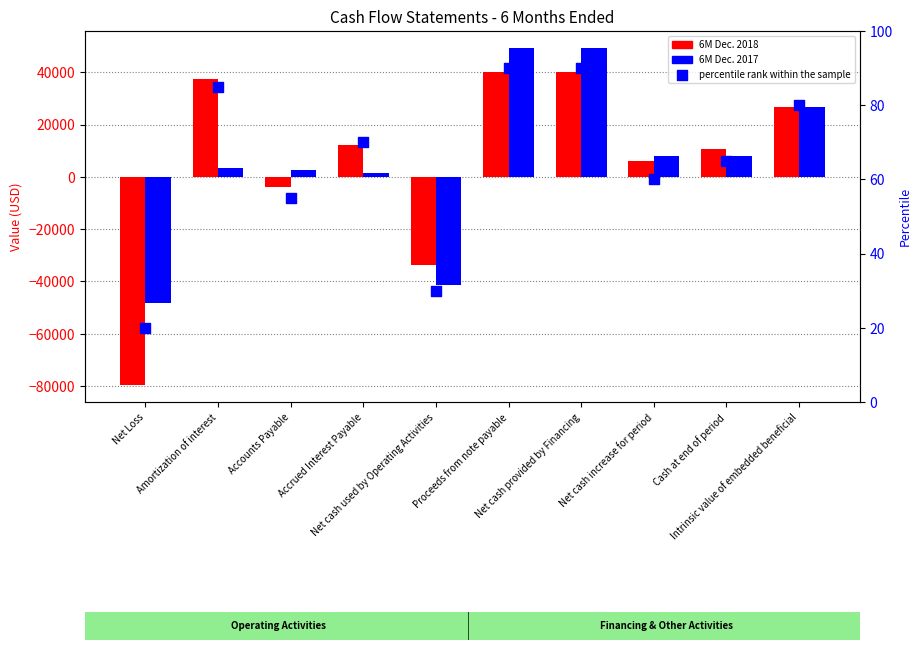

Which series reaches the minimum Y coordinate?

6 Months Ended Dec. 31, 2018